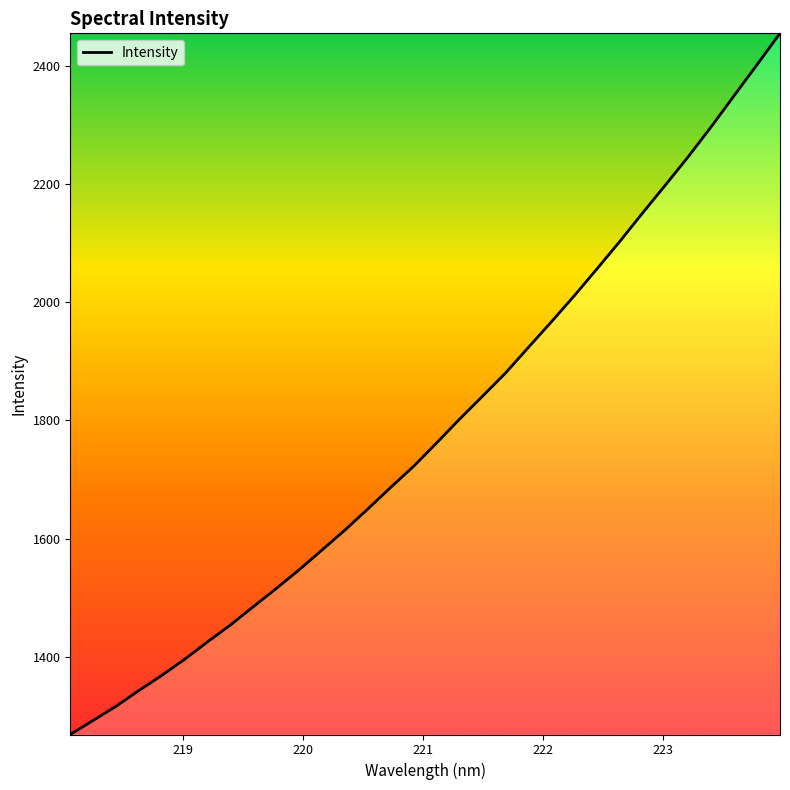

What is the difference between the maximum and minimum values?

1185.8